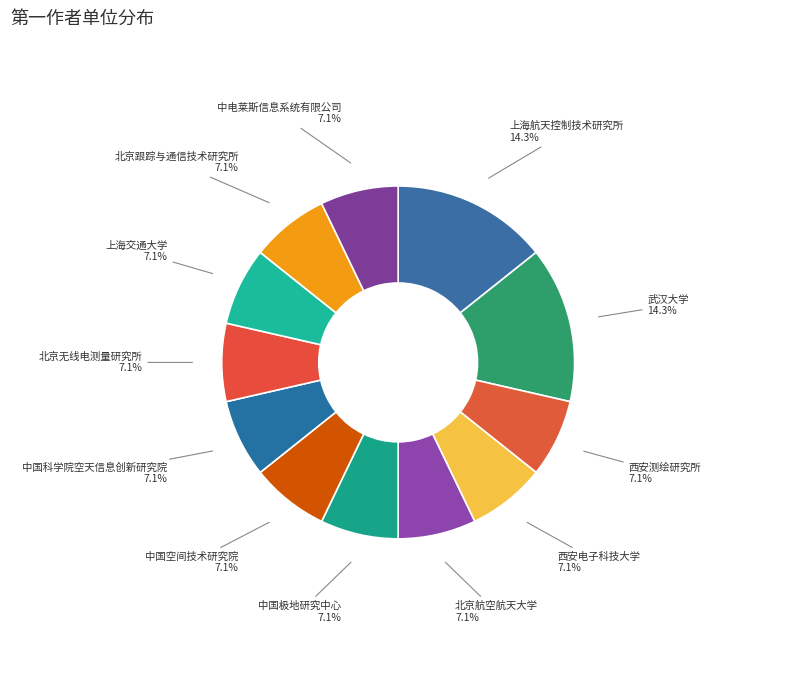

Count the number of slices in the pie.

12